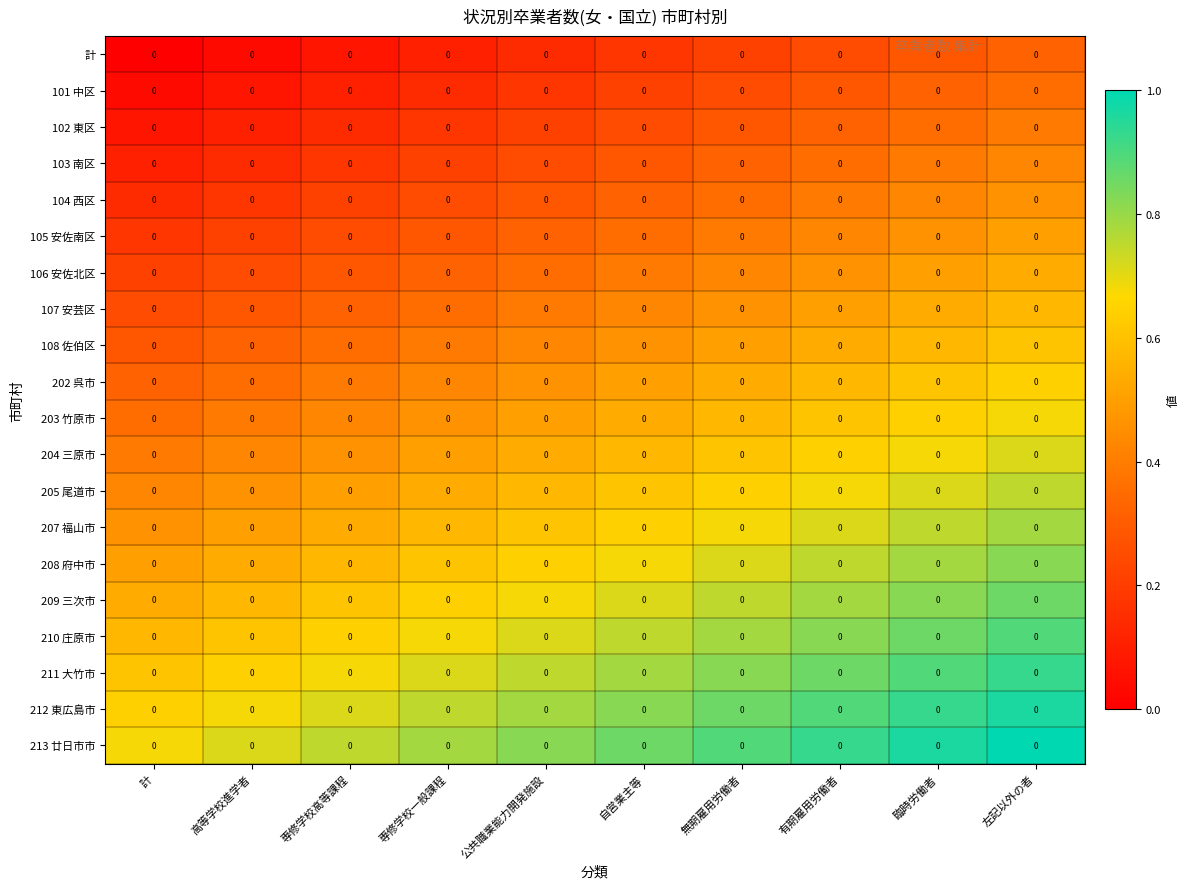

How many 101 中区 values are between 0 and 1?

10